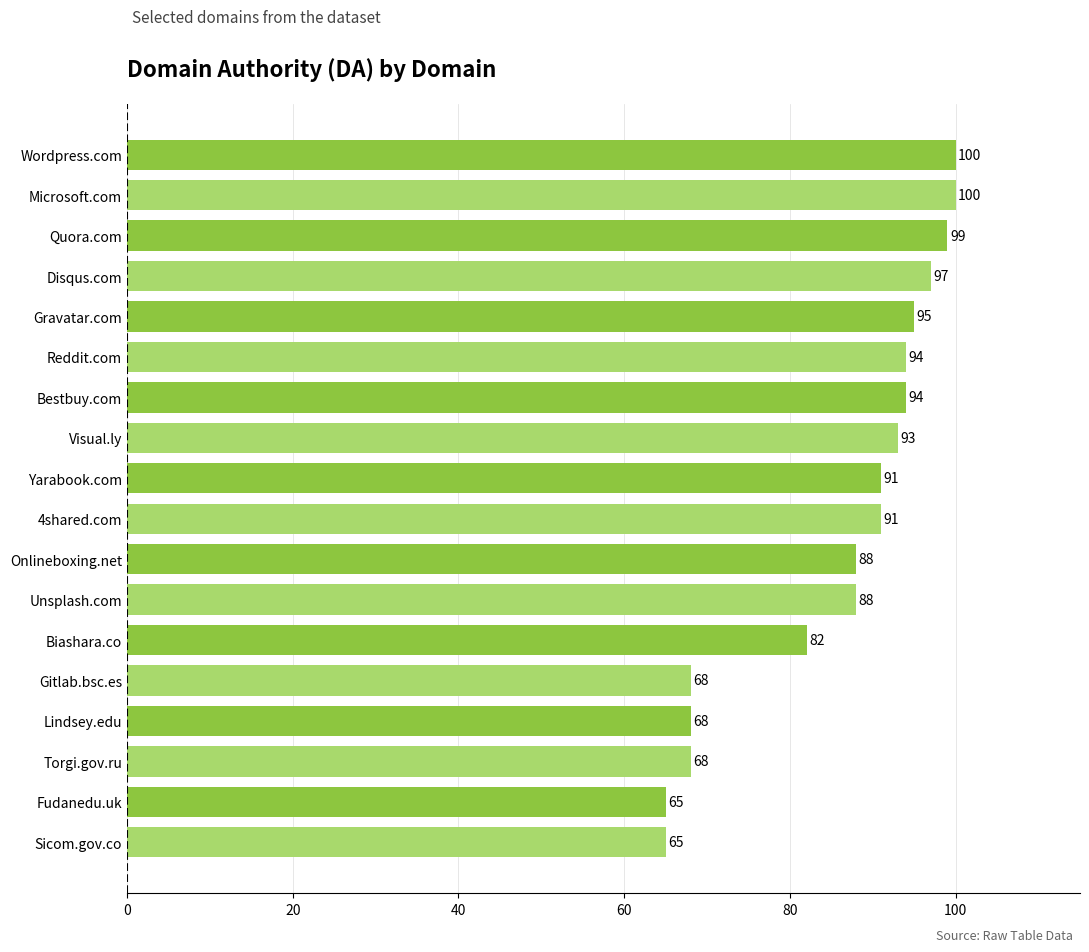

Reading bottom to top, transcribe all the data shown in this chart.

65	65	68	68	68	82	88	88	91	91	93	94	94	95	97	99	100	100